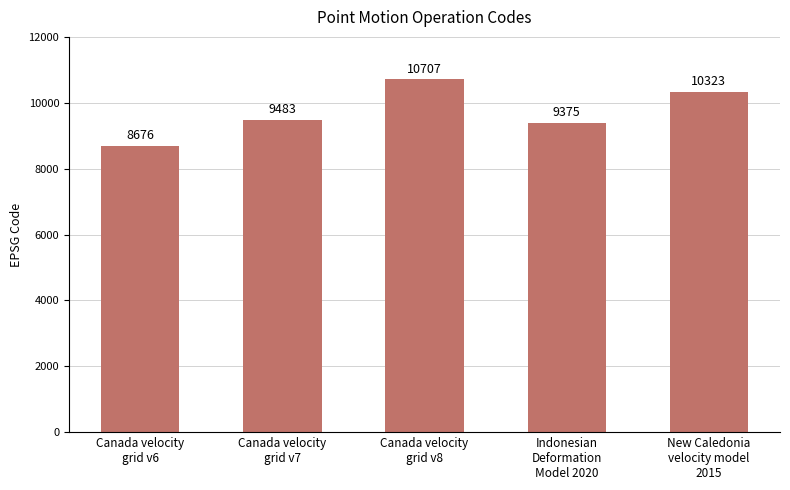

Which category has the lowest value across all series?

Canada velocity
grid v6